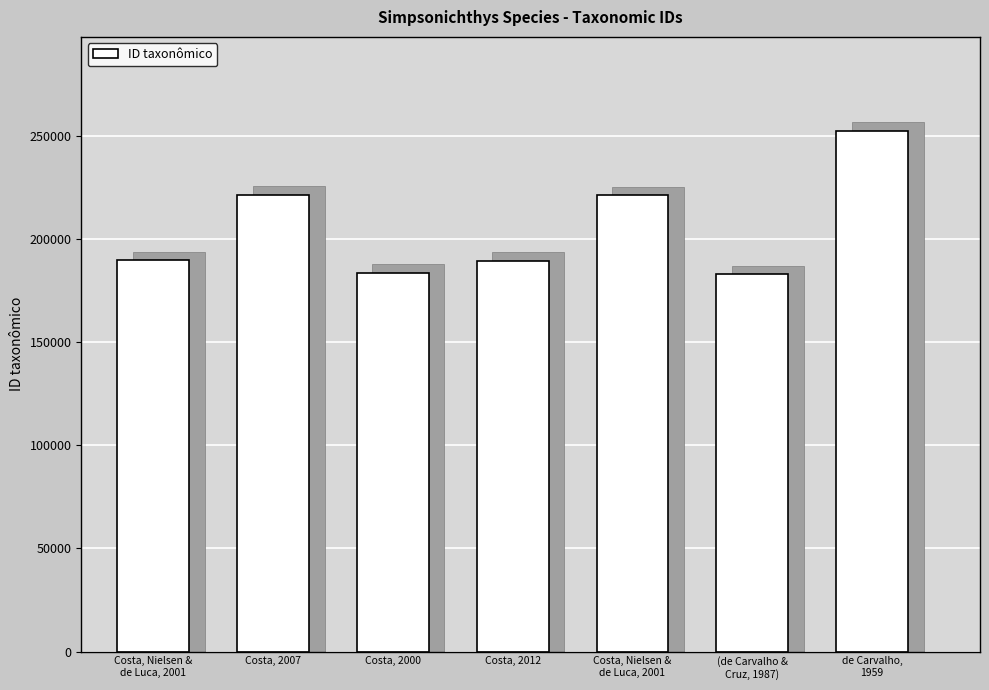

Between Costa, 2000 and Costa, 2012, which is larger?

Costa, 2012